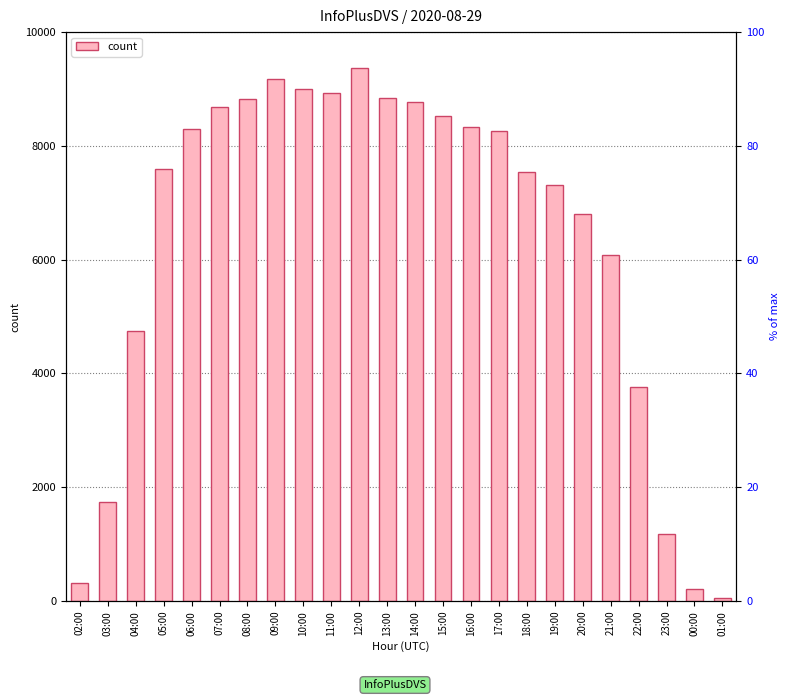

Which label corresponds to the largest value in the chart?

12:00